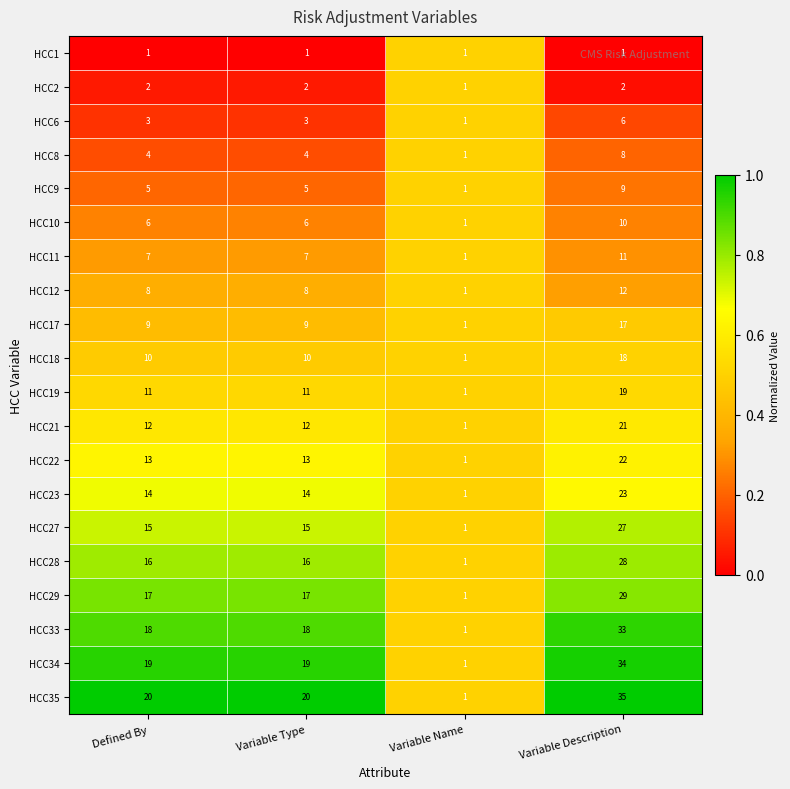

What is the sum of the HCC6 values at Defined By and Variable Name?

4